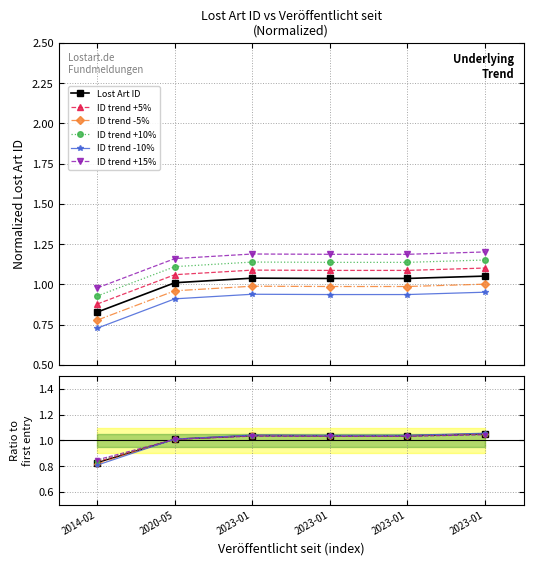

Is it true that ID trend +15% equals 0.7 at 2014-02?

False